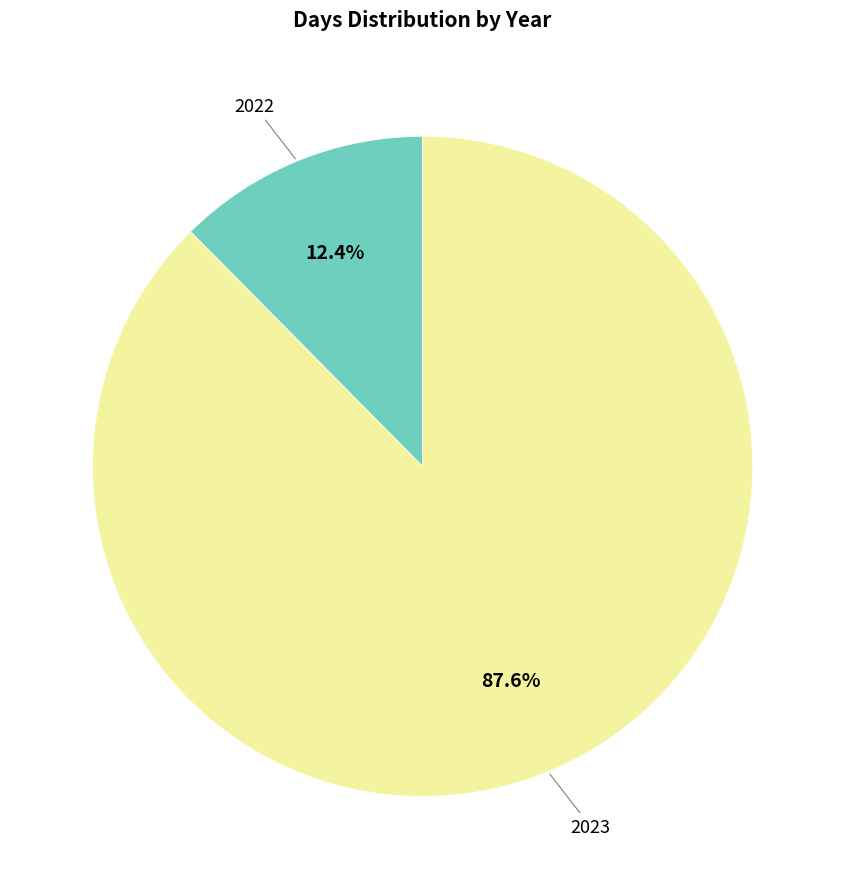

Is there any slice that represents more than half of the pie?

Yes